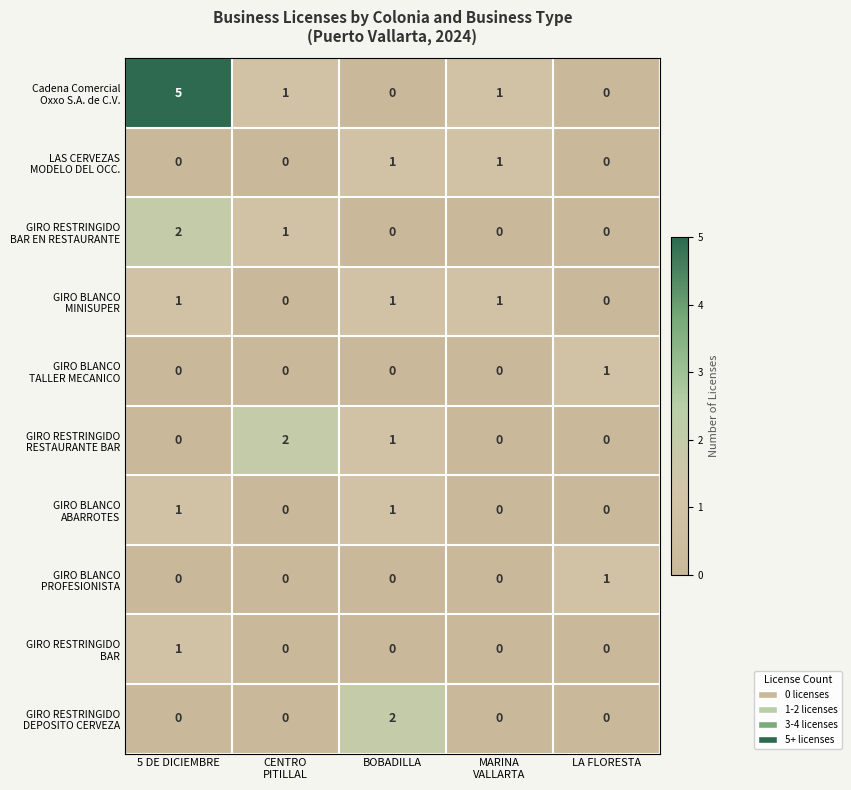

What is the maximum value shown in the chart?

5